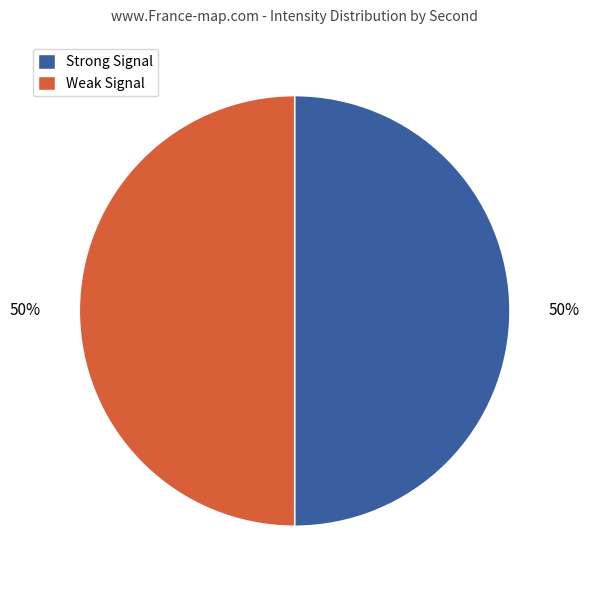

The Strong Signal slice represents 59% of the pie. True or false?

False